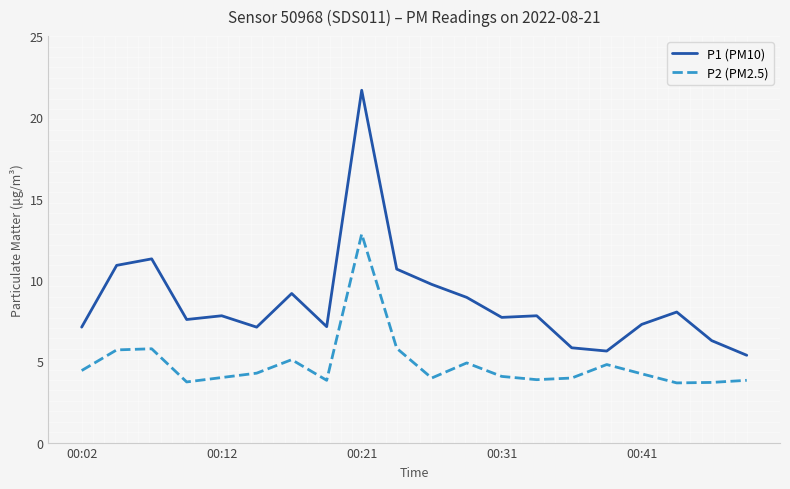

What is the average value of the P1 (PM10) series?

8.6